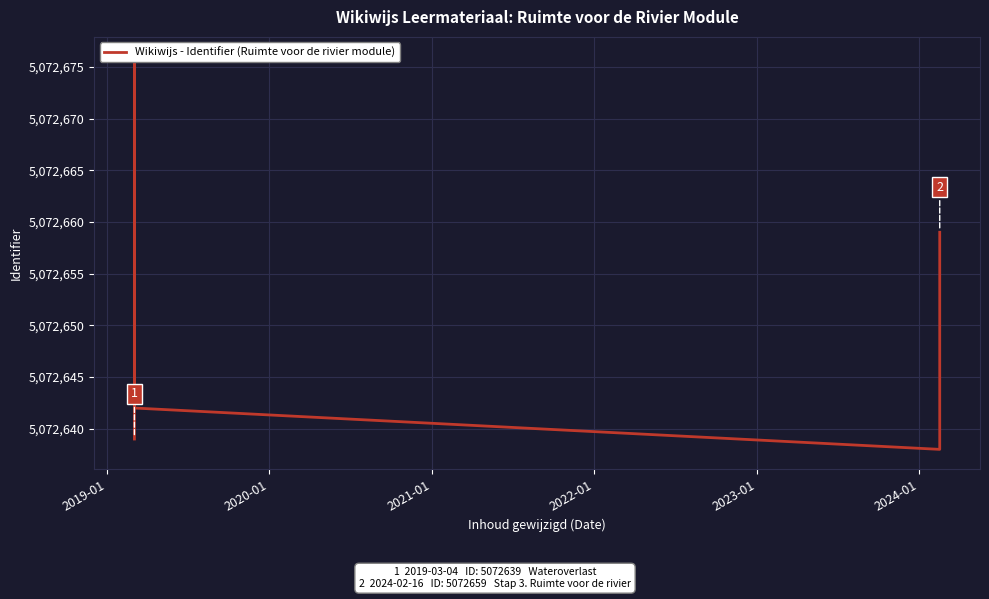

What is the minimum value shown in the chart?

5072638